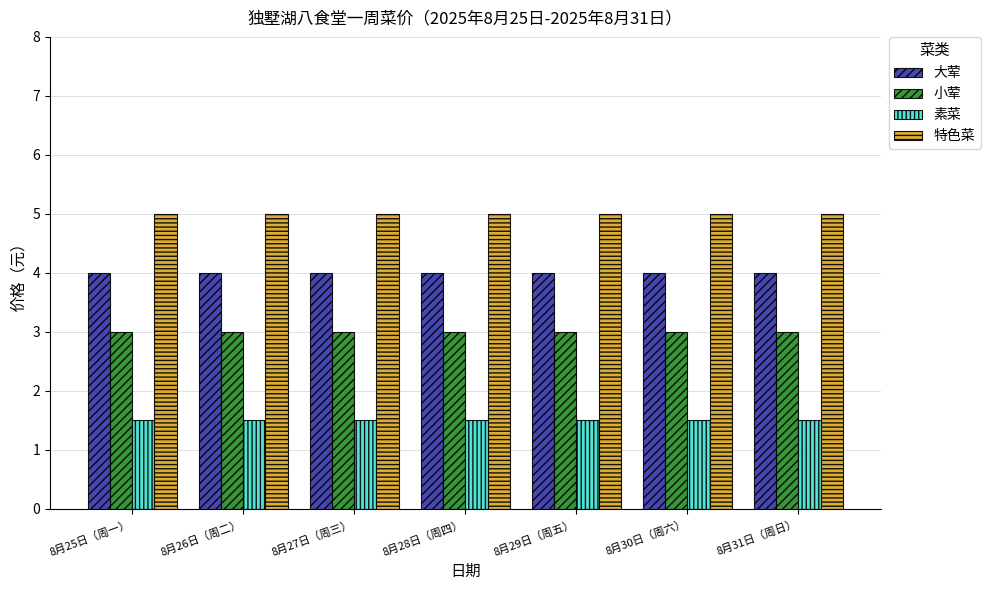

At how many categories does at least one series exceed 2?

7